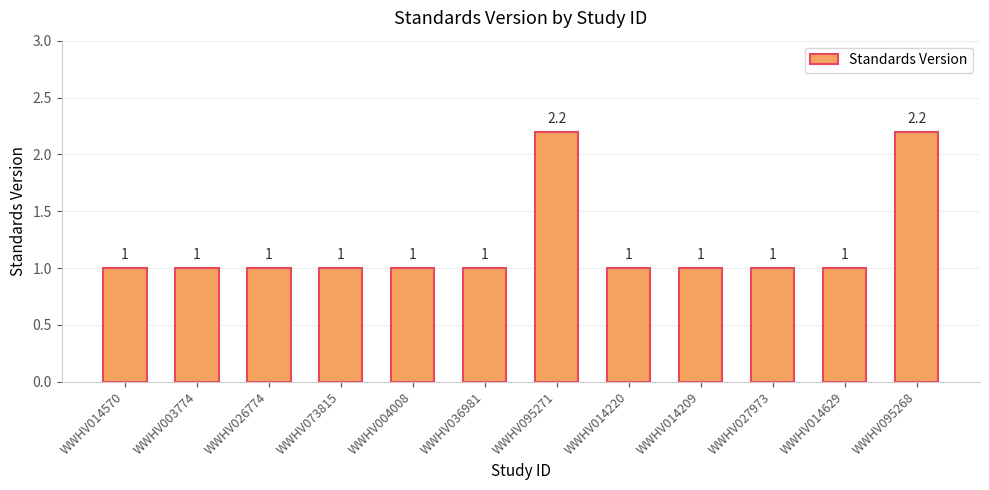

The chart shows a value of 0.4 at WWHV073815. True or false?

False